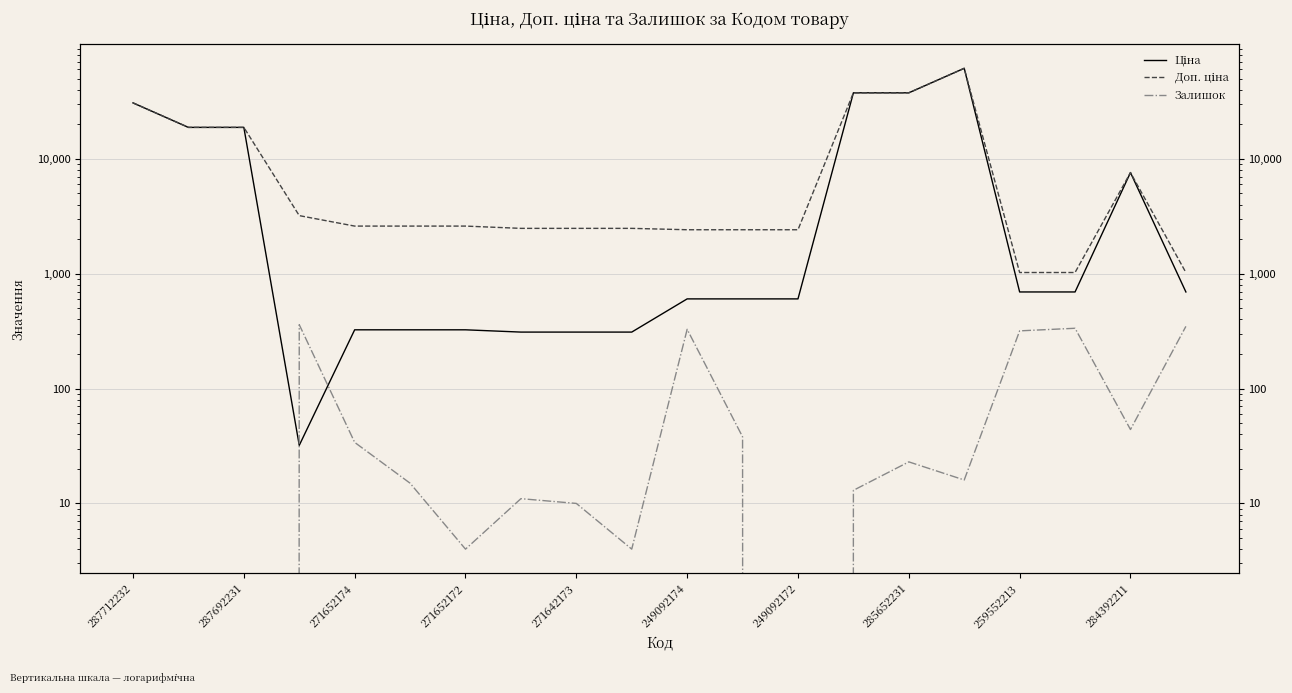

What is the sum of the Доп. ціна values at 13 and 16?

38618.2